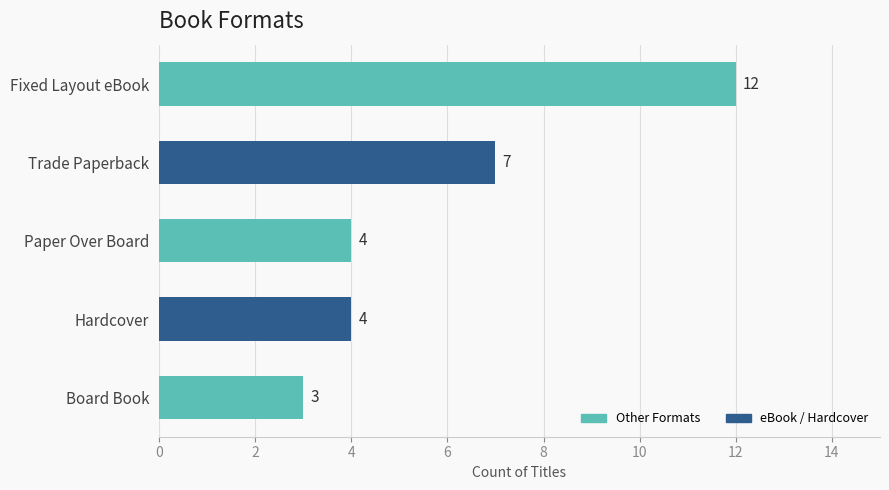

What position from the bottom is Board Book?

1